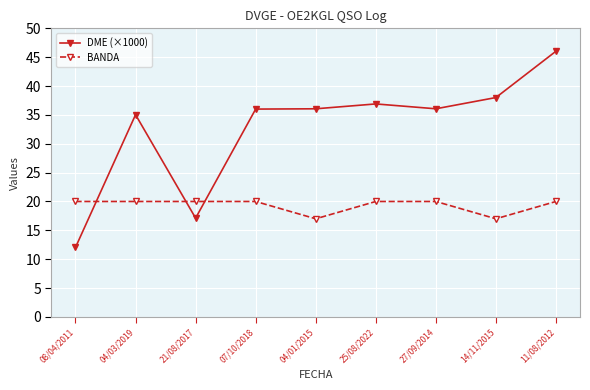

How many times do DME (×1000) and BANDA cross each other?

3